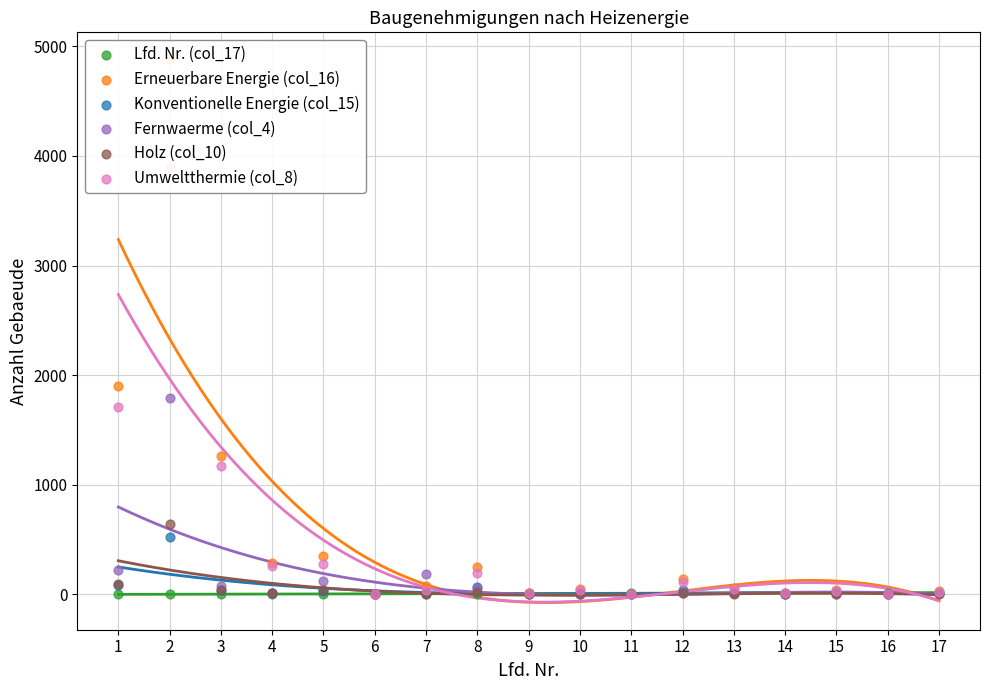

What is the total value across all series at 16?

38